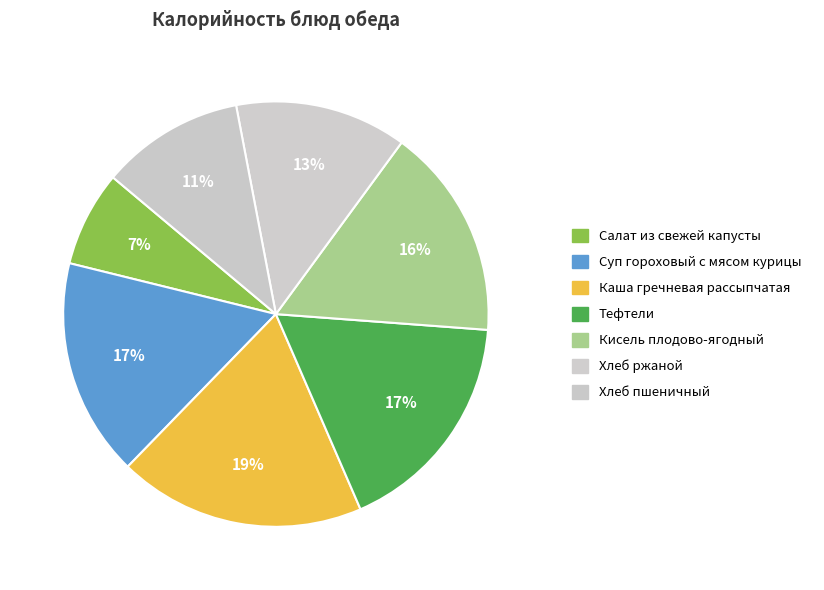

The Хлеб пшеничный slice represents 21% of the pie. True or false?

False